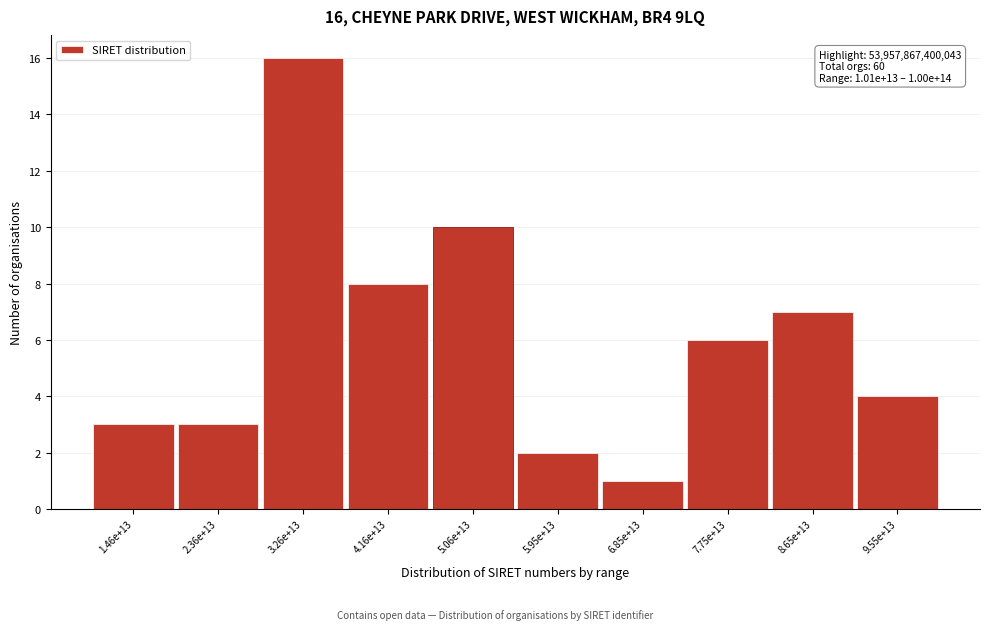

Reading left to right, extract all data points from this chart.

3	3	16	8	10	2	1	6	7	4